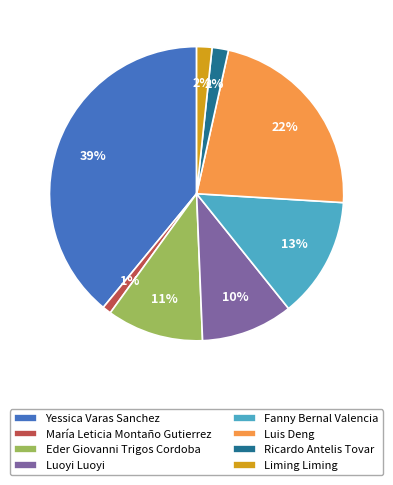

What percentage is the Luoyi Luoyi slice, to the nearest percent?

10%